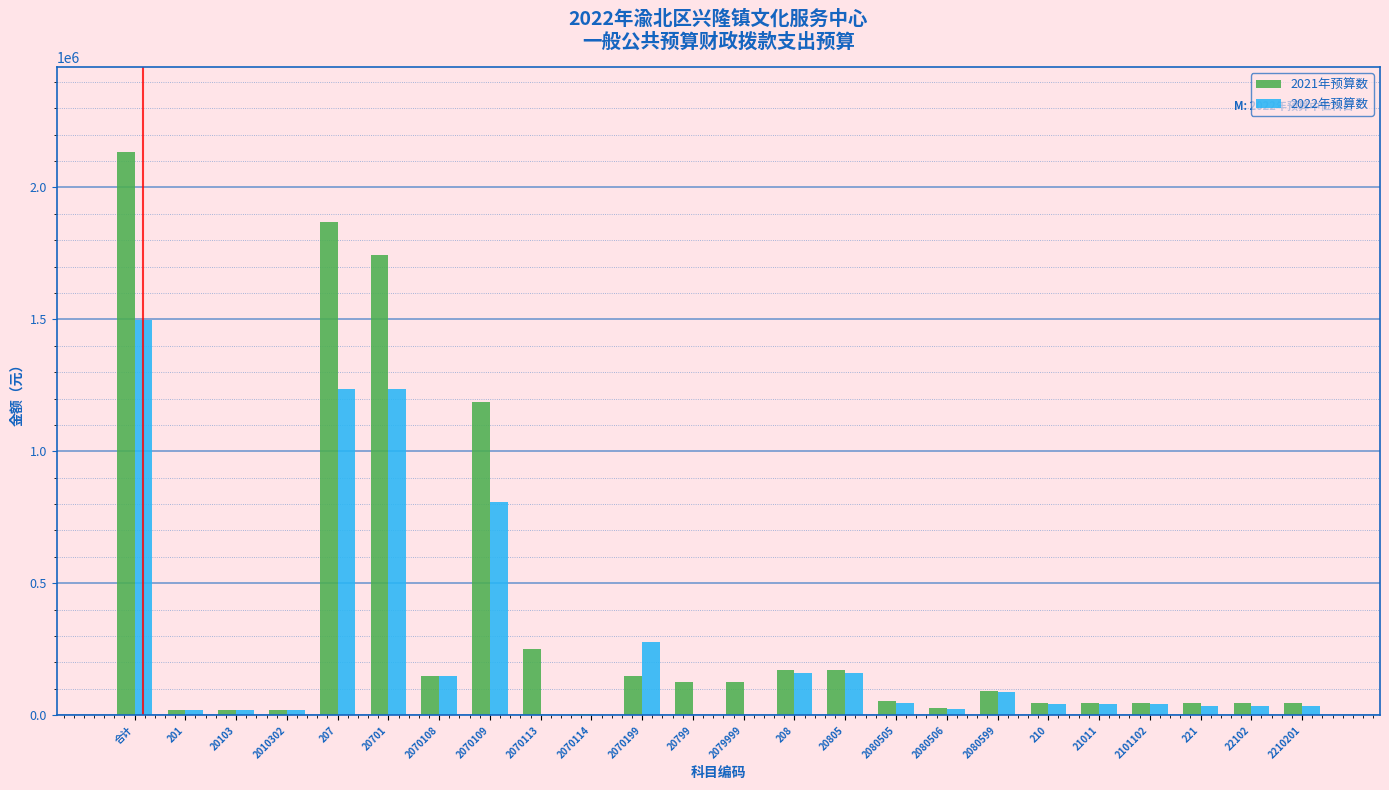

Which series has the largest total across all categories?

2021年预算数